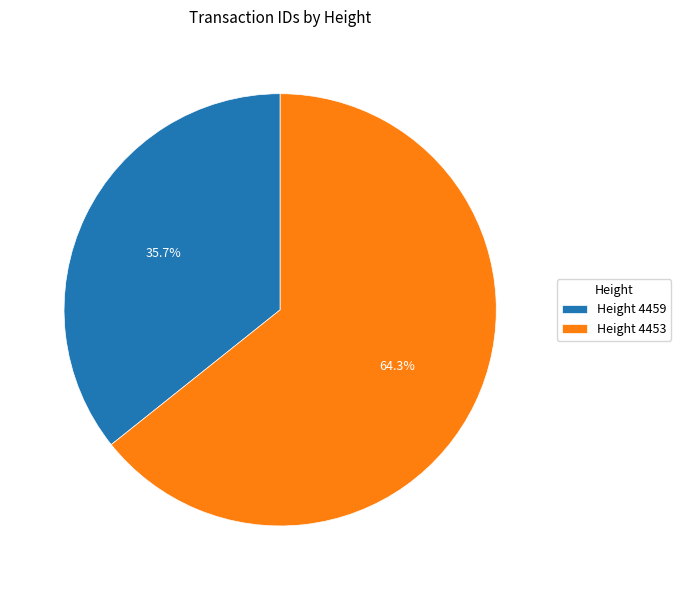

Is there a majority slice in this chart?

Yes